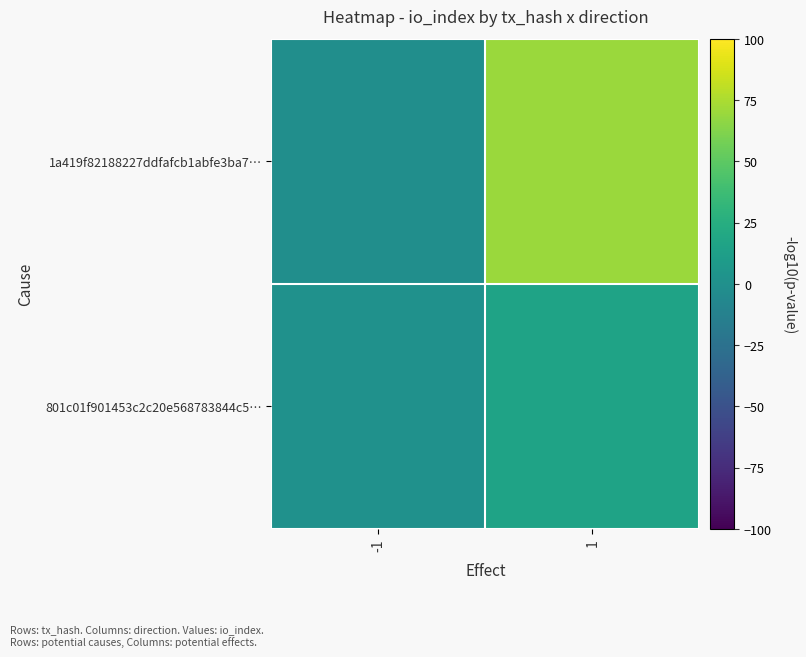

What is the greatest value displayed?

70